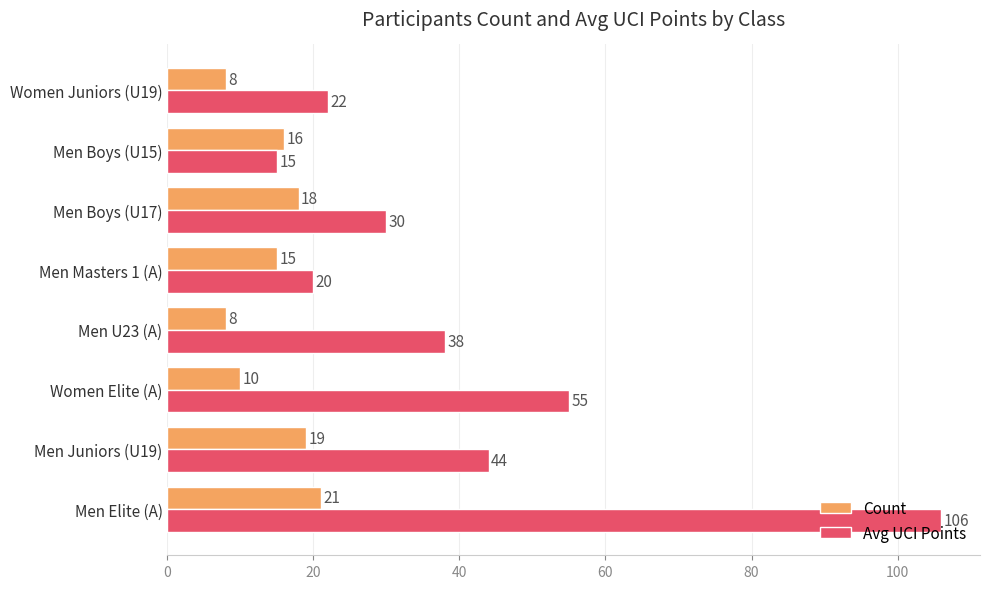

True or false: Avg UCI Points has a value of 179 at Men Elite (A).

False